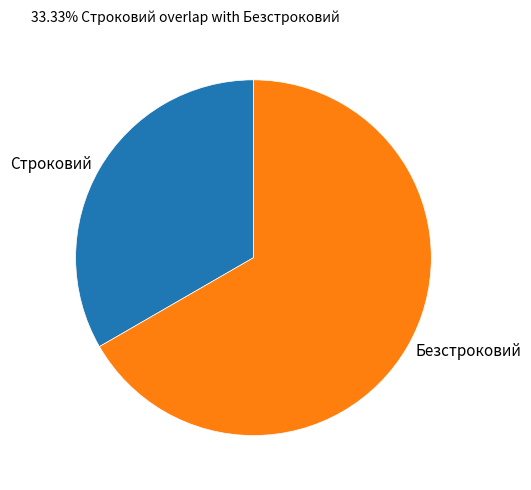

Rank the categories by value from highest to lowest.

Безстроковий, Строковий